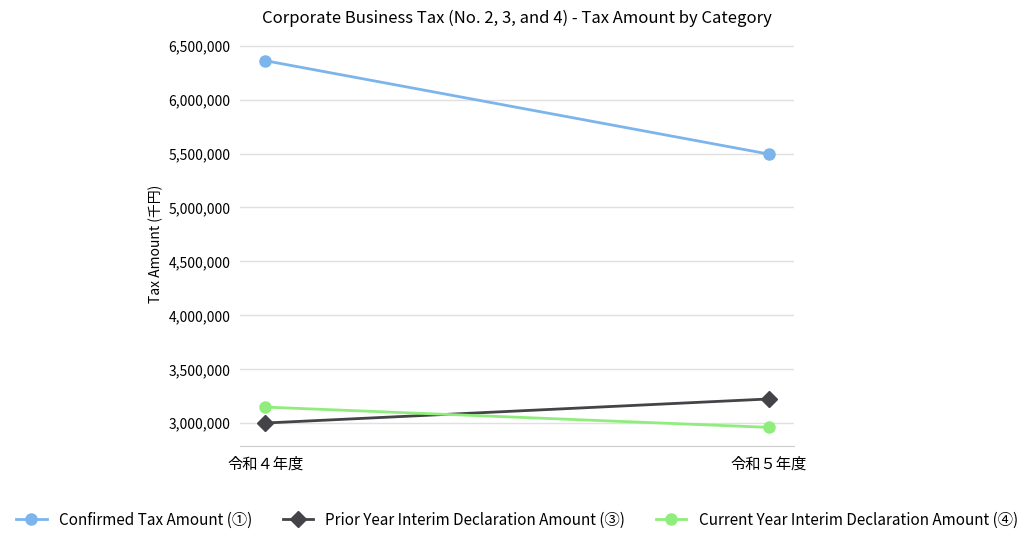

What is the label of the 1st point from the right?

令和５年度